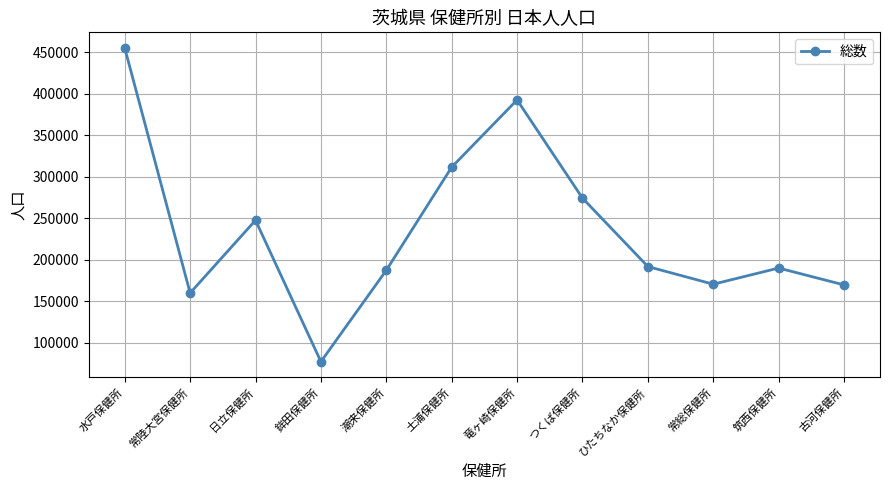

How many data points are less than 191959?

6